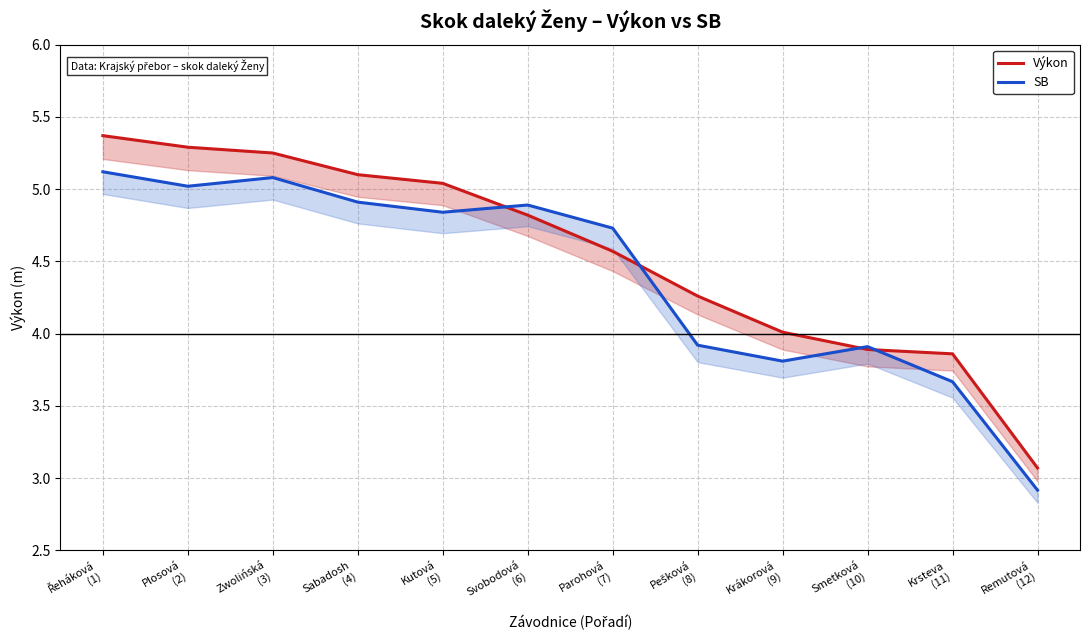

At which category is the sum across all series the highest?

Řeháková
(1)